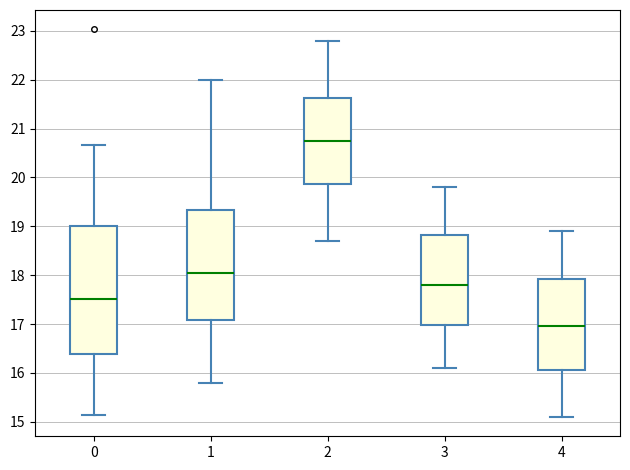

Comparing the boxes themselves (not the whiskers), which one is the tallest?

0